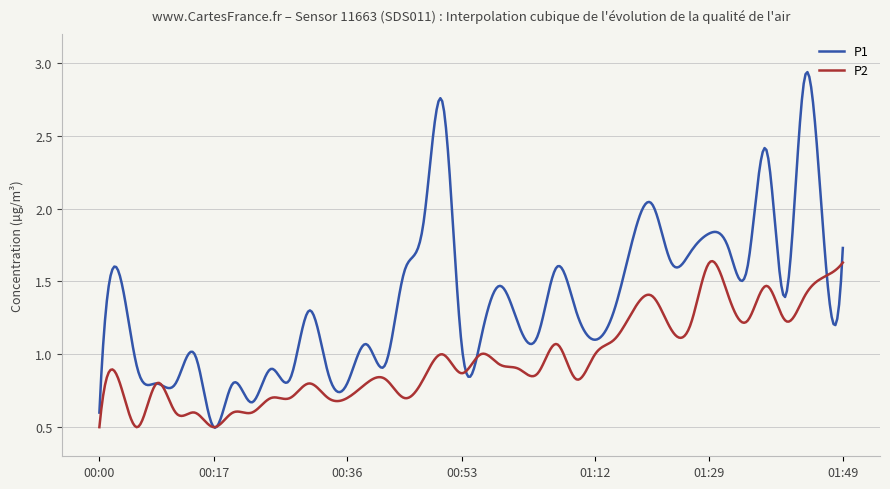

Which series has the largest total across all categories?

P1